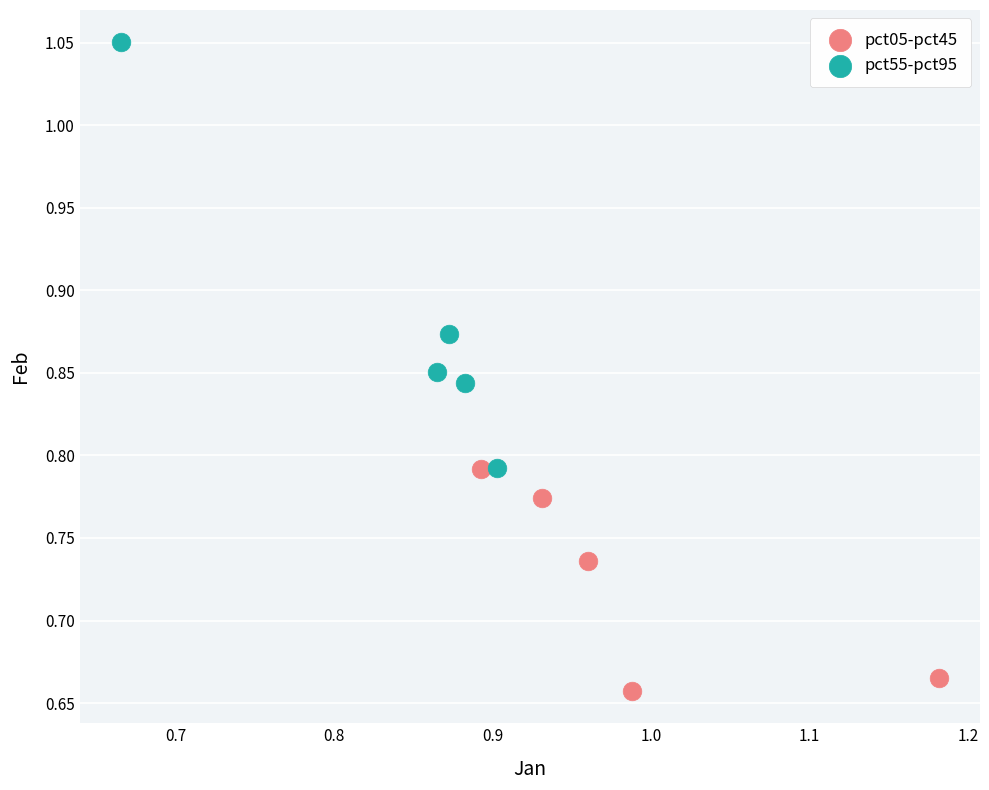

What are all the series names shown in the legend?

pct05-pct45, pct55-pct95